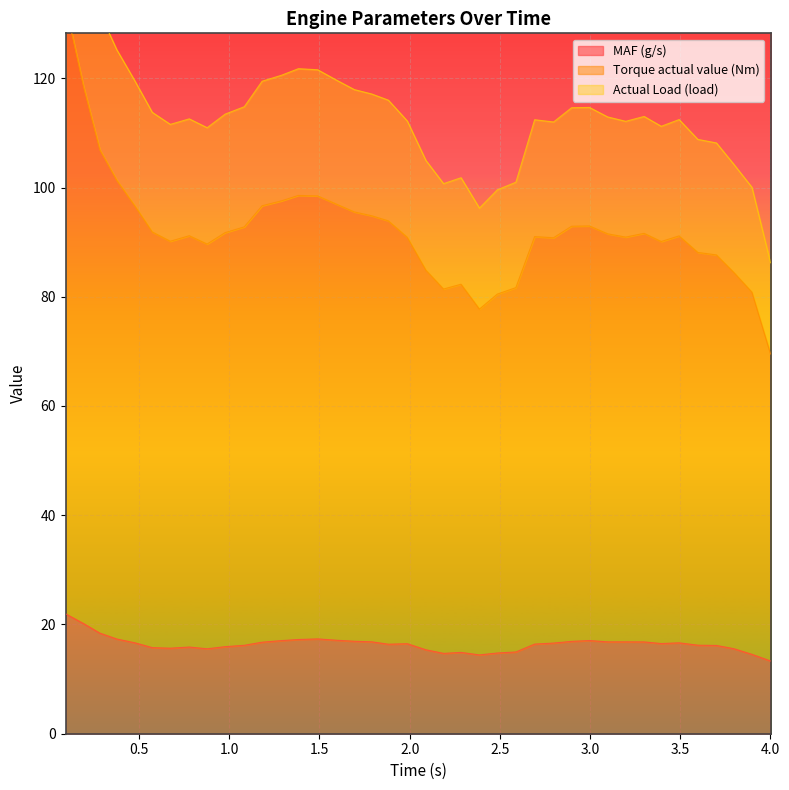

Between 0.977 and 2.188, which series saw the biggest shift?

Torque actual value (Nm)